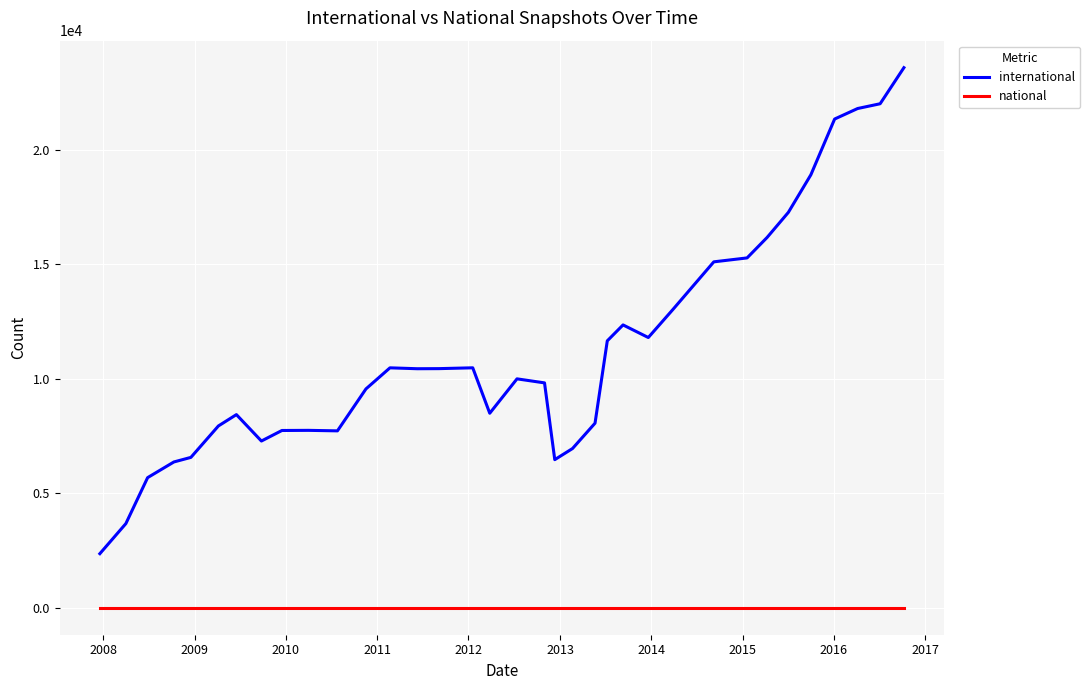

List the series in order of their peak value, lowest first.

national, international